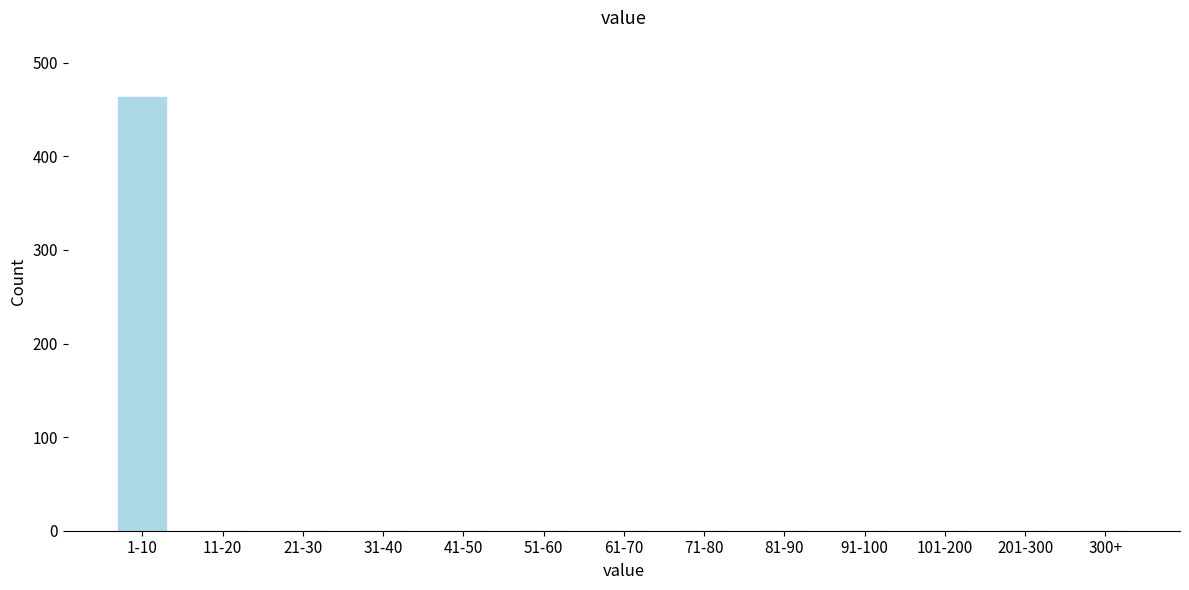

Reading left to right, what are all the values shown in this chart?

1-10=463	11-20=0	21-30=0	31-40=0	41-50=0	51-60=0	61-70=0	71-80=0	81-90=0	91-100=0	101-200=0	201-300=0	300+=0